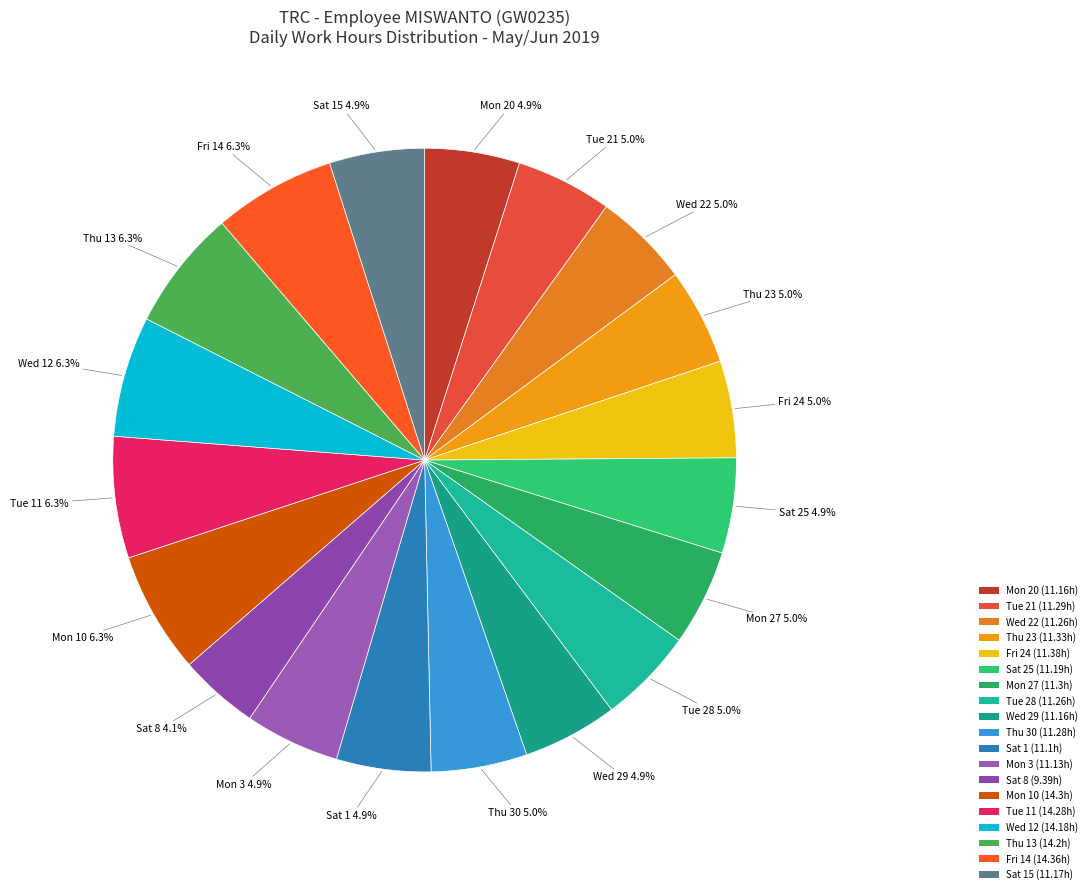

To the nearest percent, what is the average slice percentage?

5%